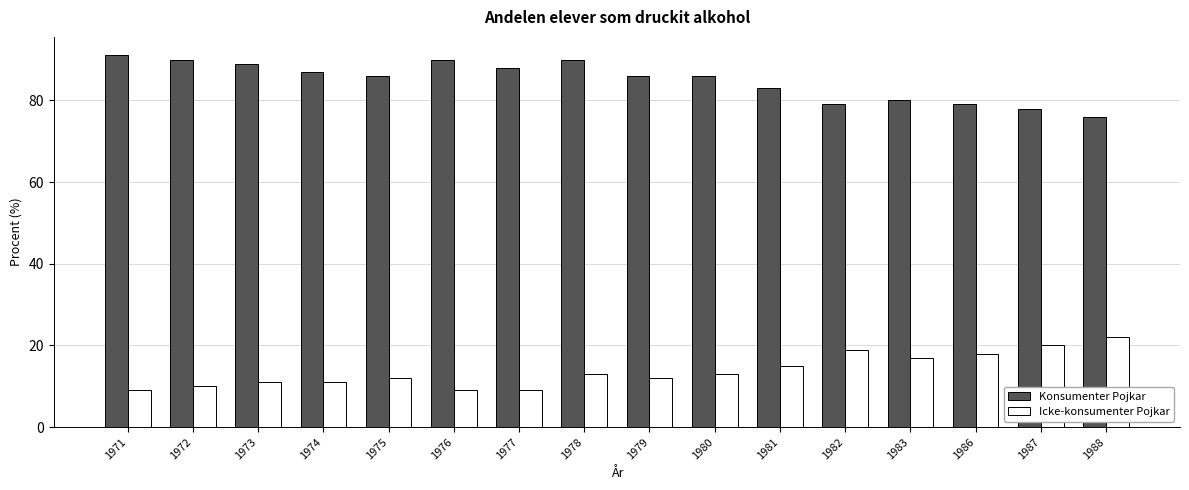

Is it true that Konsumenter Pojkar equals 78 at 1987?

True